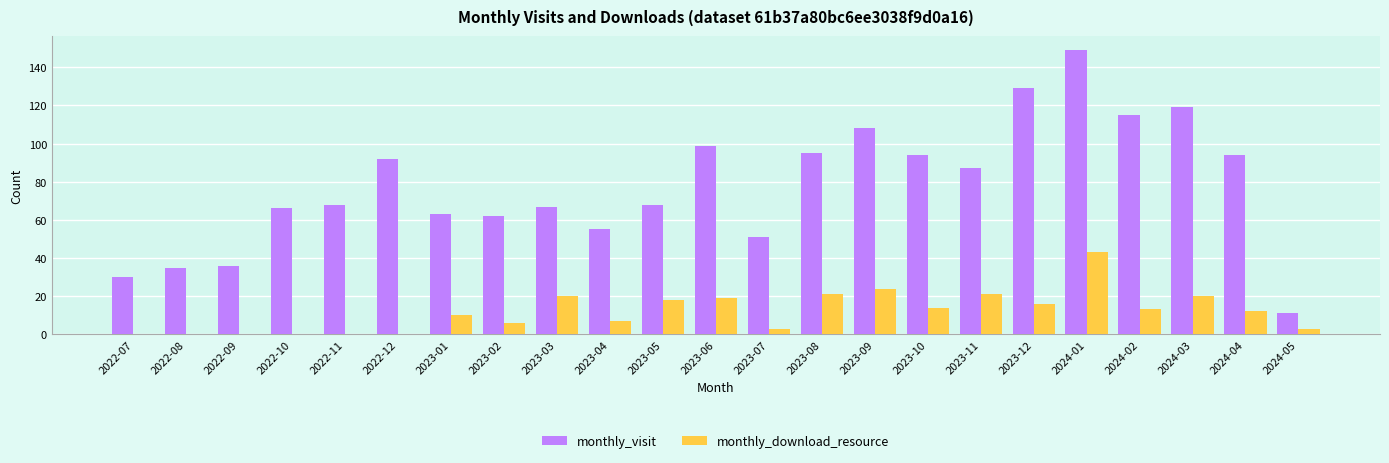

The monthly_visit series shows 66 at 2022-10. True or false?

True